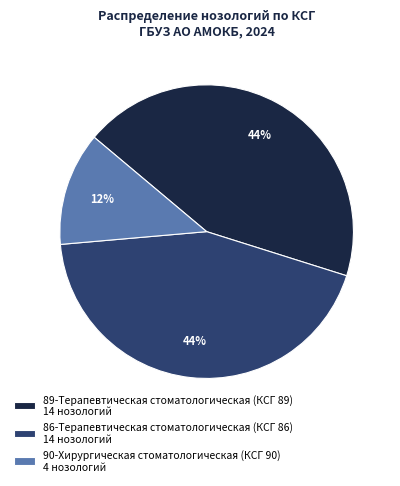

Does any single category account for the majority?

No